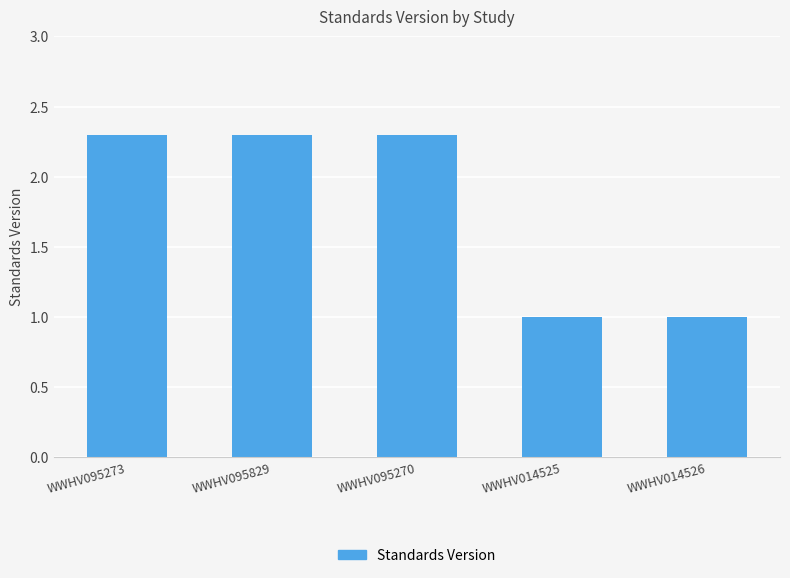

What is the smallest value displayed?

1.0